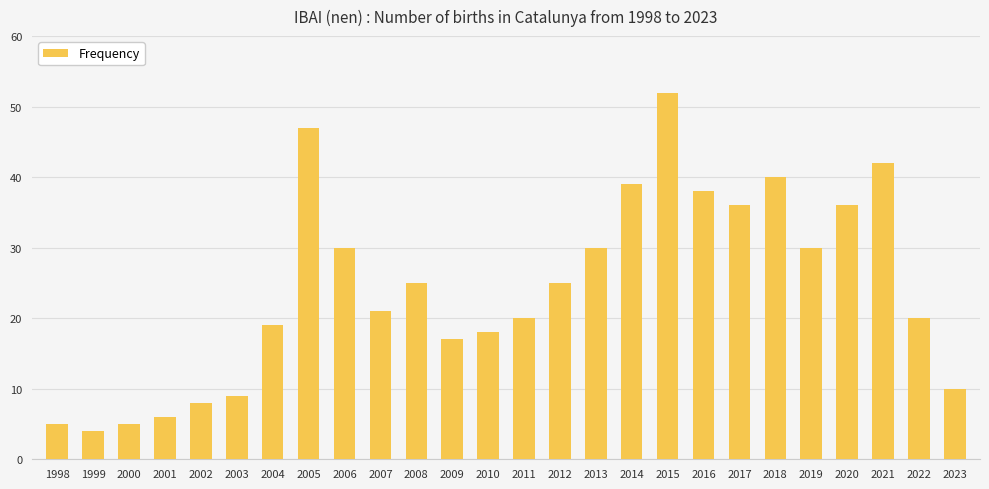

Reading left to right, extract all data points from this chart.

1998=5	1999=4	2000=5	2001=6	2002=8	2003=9	2004=19	2005=47	2006=30	2007=21	2008=25	2009=17	2010=18	2011=20	2012=25	2013=30	2014=39	2015=52	2016=38	2017=36	2018=40	2019=30	2020=36	2021=42	2022=20	2023=10